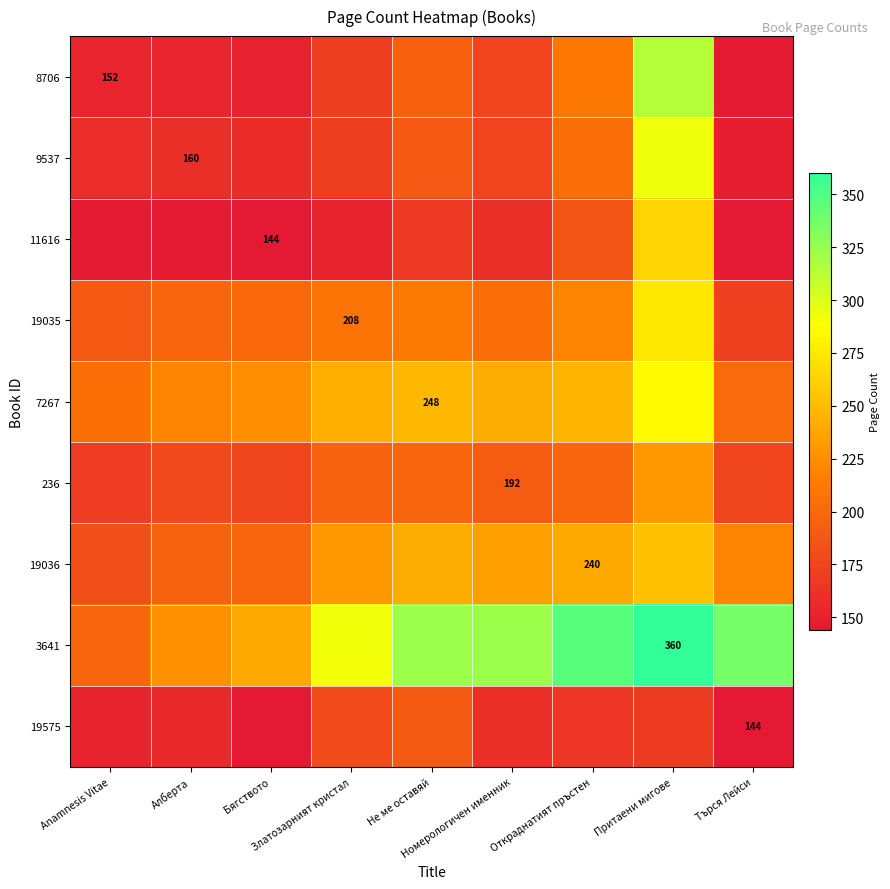

At how many categories does at least one series exceed 316?

5